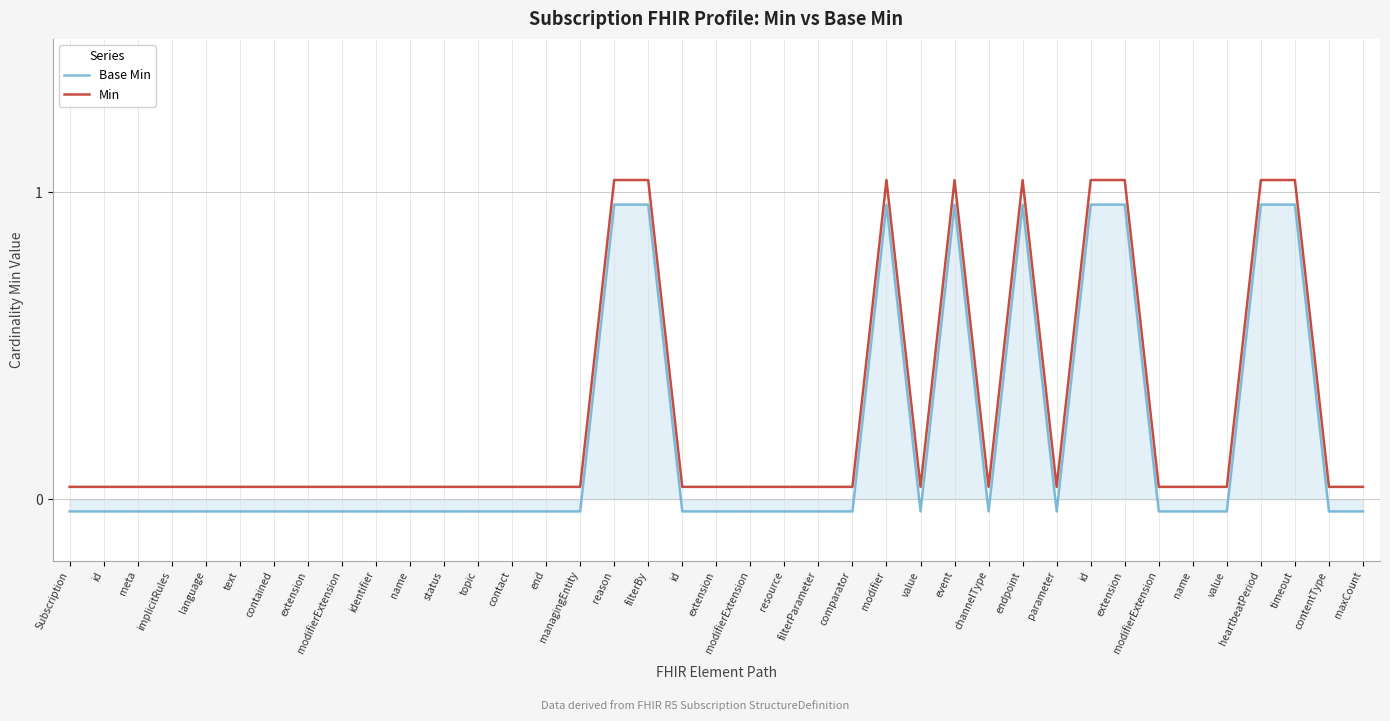

What is the sum of all Min values?

10.6